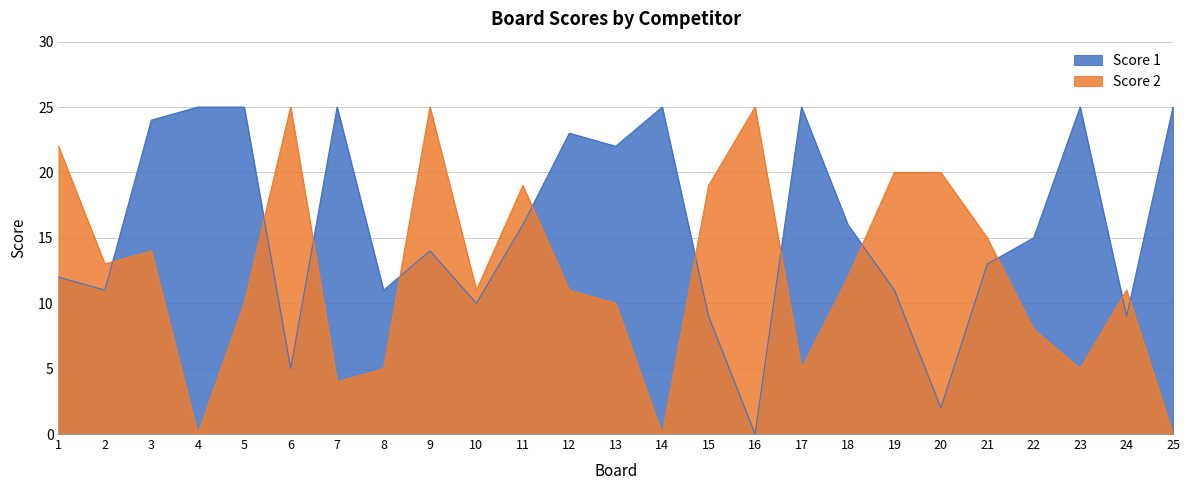

Which series has the widest spread of values?

Score 1